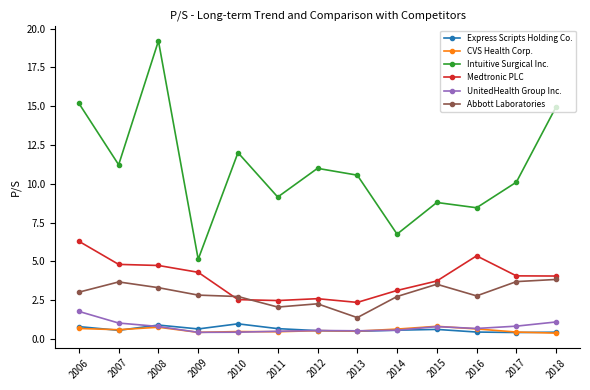

Is the value of UnitedHealth Group Inc. at 2015 greater than the value of Intuitive Surgical Inc. at 2018?

No